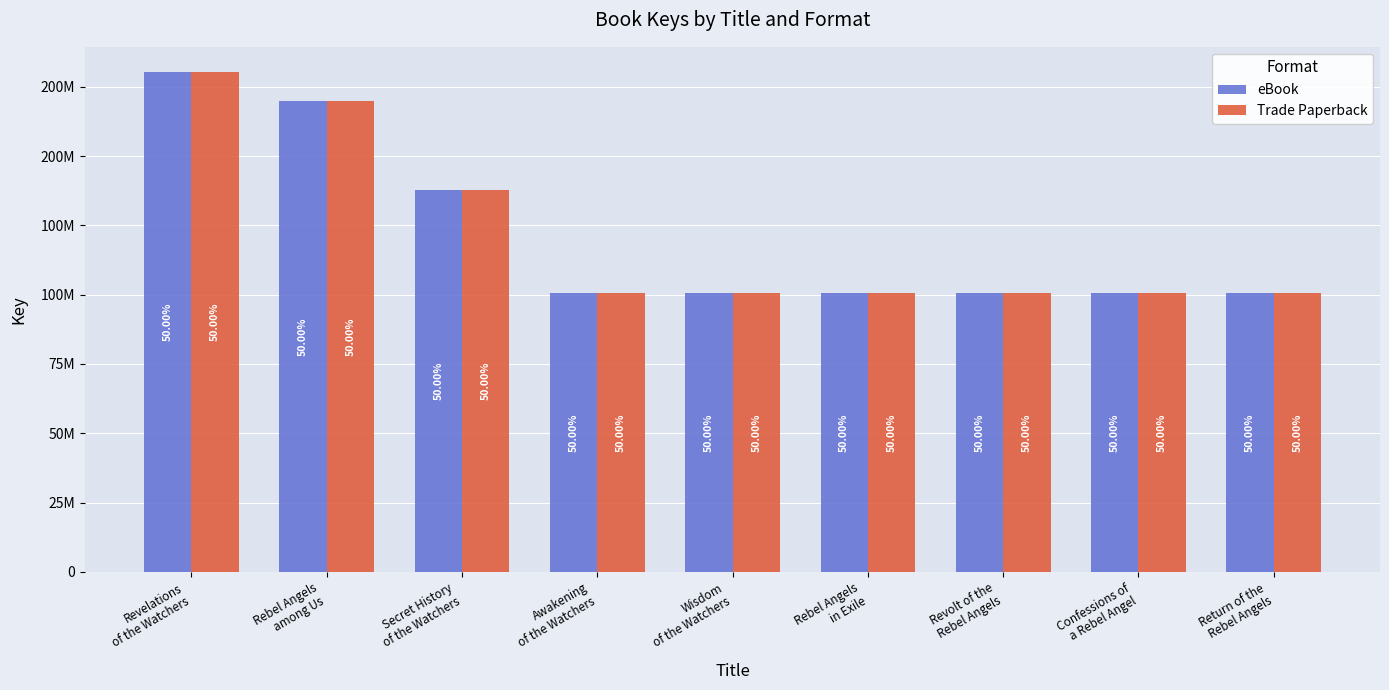

Reading right to left, what are all the values shown in this chart?

eBook: Return of the
Rebel Angels=100435541	Confessions of
a Rebel Angel=100433981	Revolt of the
Rebel Angels=100438878	Rebel Angels
in Exile=100436996	Wisdom
of the Watchers=100435077	Awakening
of the Watchers=100436868	Secret History
of the Watchers=137816635	Rebel Angels
among Us=169720602	Revelations
of the Watchers=180399209
Trade Paperback: Return of the
Rebel Angels=100435541	Confessions of
a Rebel Angel=100433981	Revolt of the
Rebel Angels=100438878	Rebel Angels
in Exile=100436996	Wisdom
of the Watchers=100435077	Awakening
of the Watchers=100436868	Secret History
of the Watchers=137816635	Rebel Angels
among Us=169720602	Revelations
of the Watchers=180399209